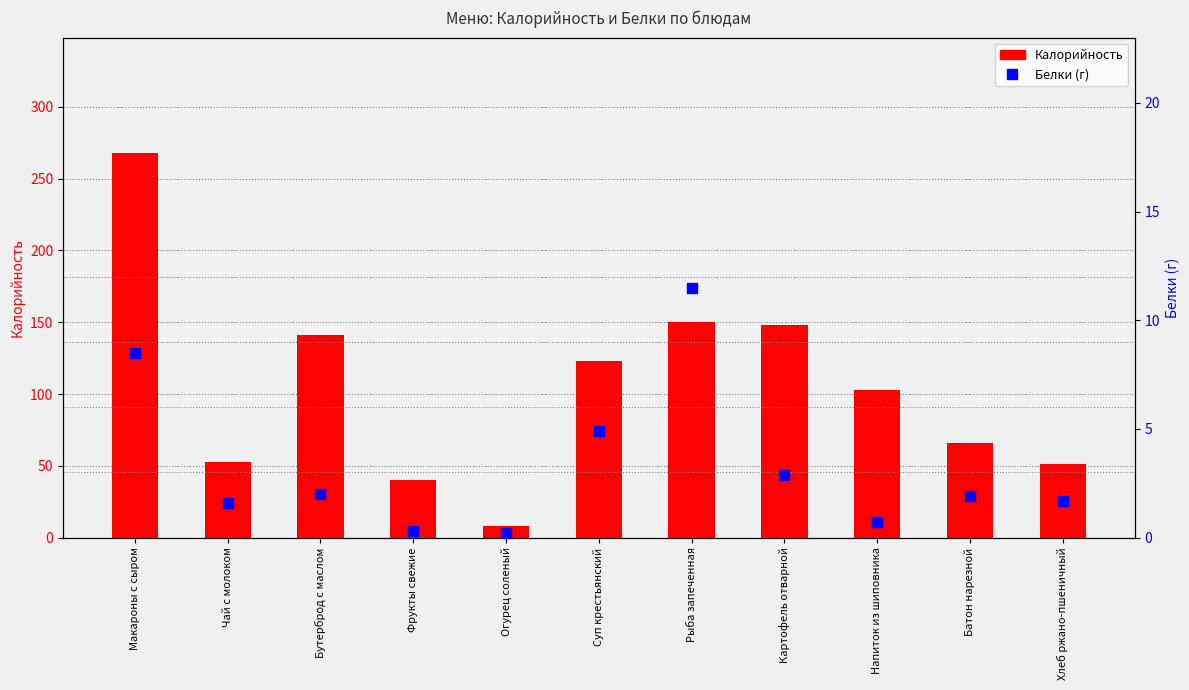

Which series has the largest total across all categories?

Калорийность